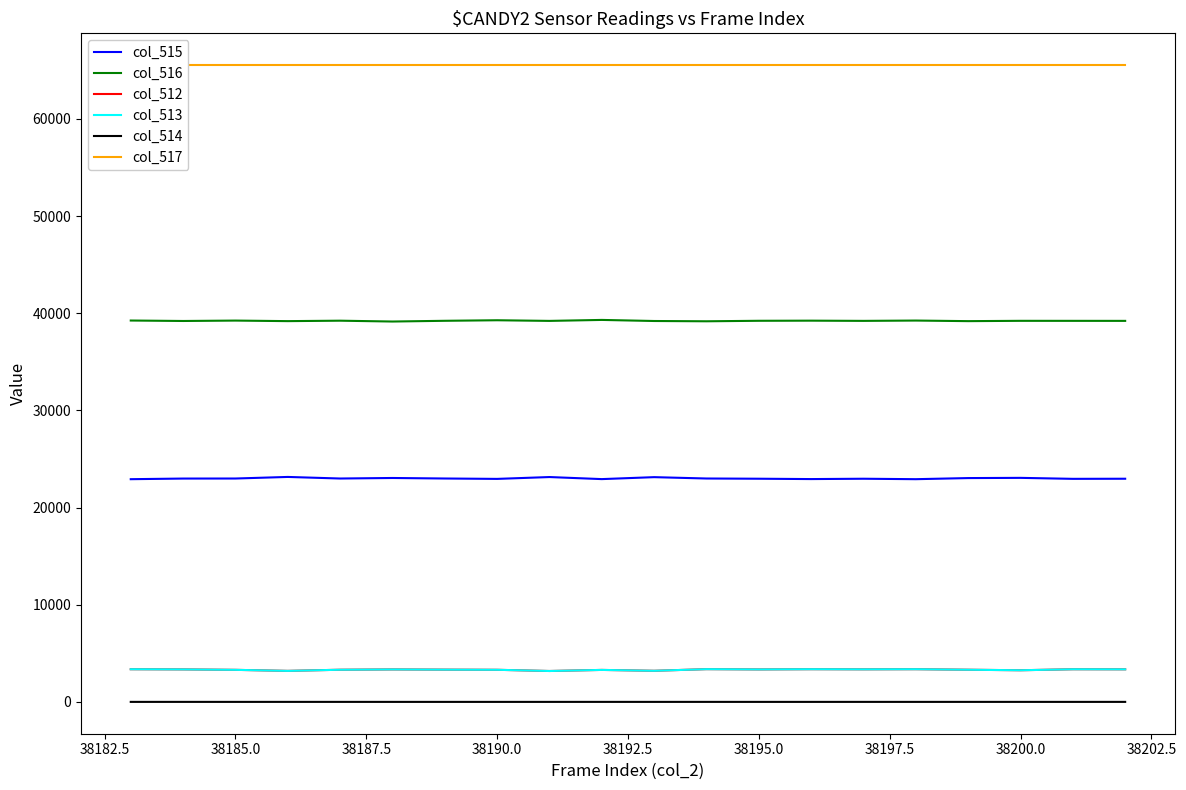

True or false: col_515 and col_513 cross at least once.

False